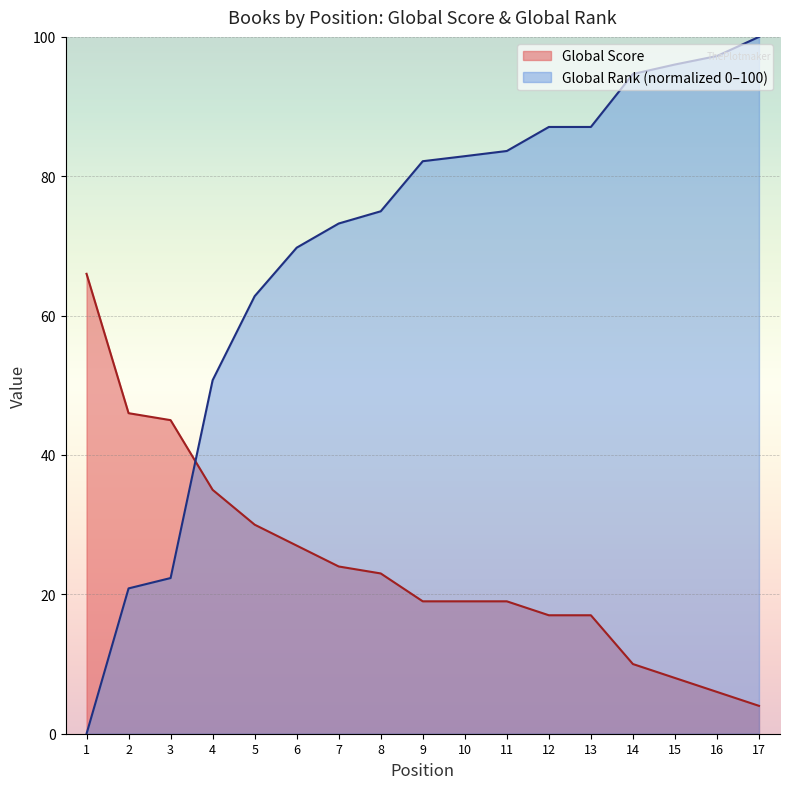

At which label does Global Rank (scaled) reach its peak?

17